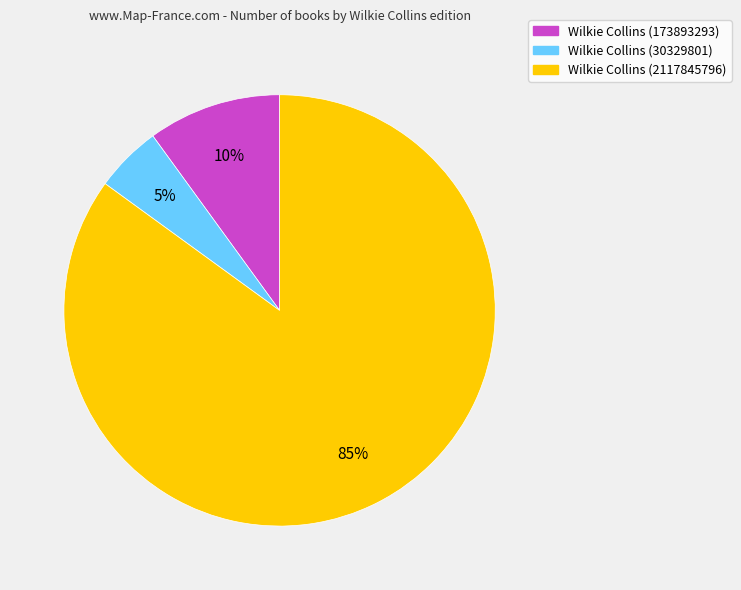

The Wilkie Collins (2117845796) slice represents 98% of the pie. True or false?

False